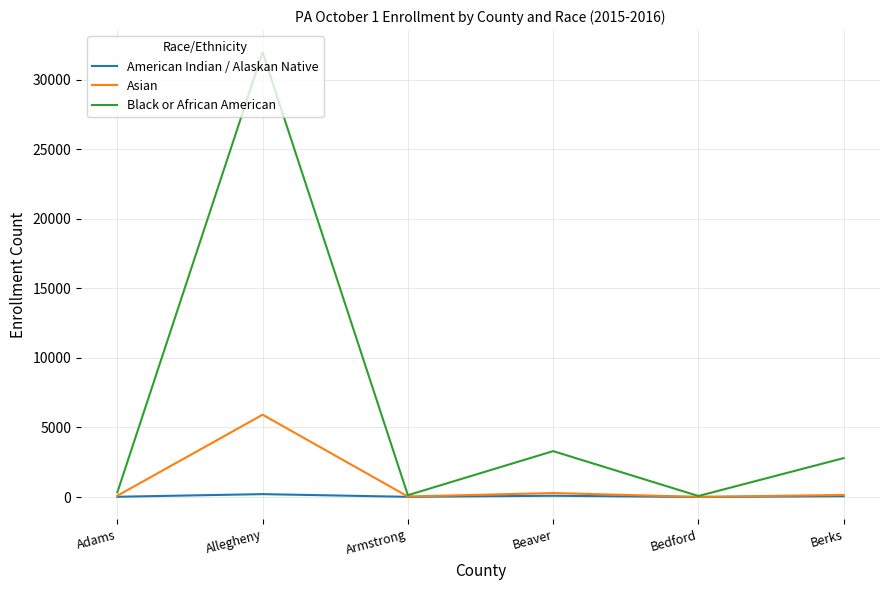

Between Adams and Beaver, which series saw the biggest shift?

Black or African American